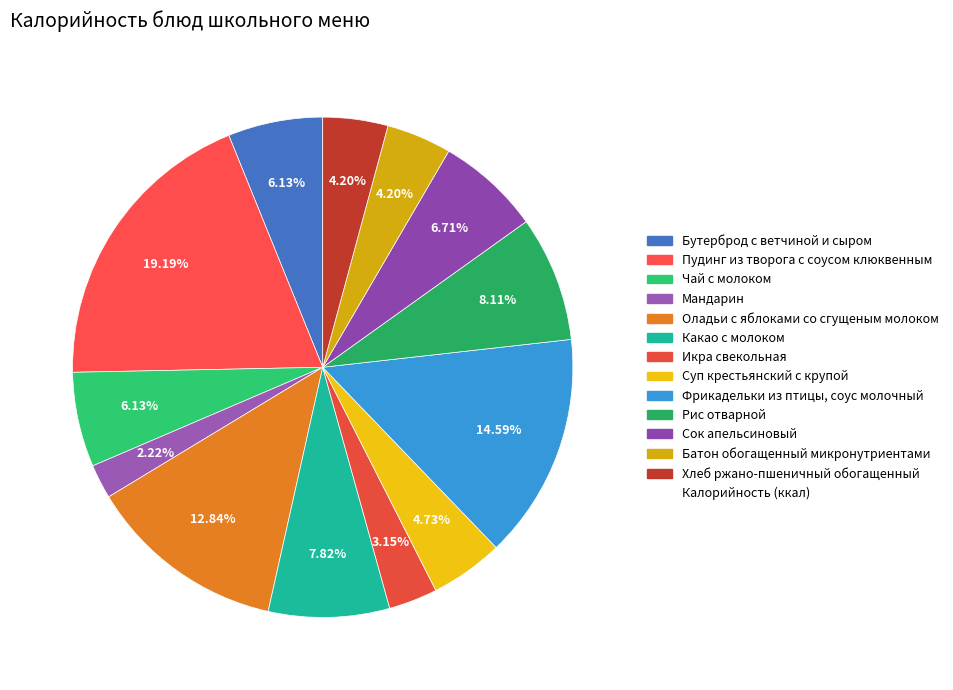

Which category has the biggest portion of the pie?

Пудинг из творога с соусом клюквенным